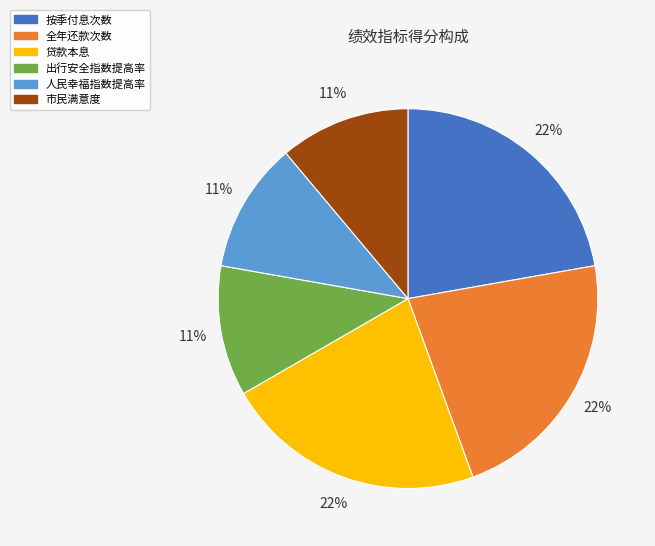

Approximately how many times larger is the value at 市民满意度 compared to 人民幸福指数提高率?

1.0